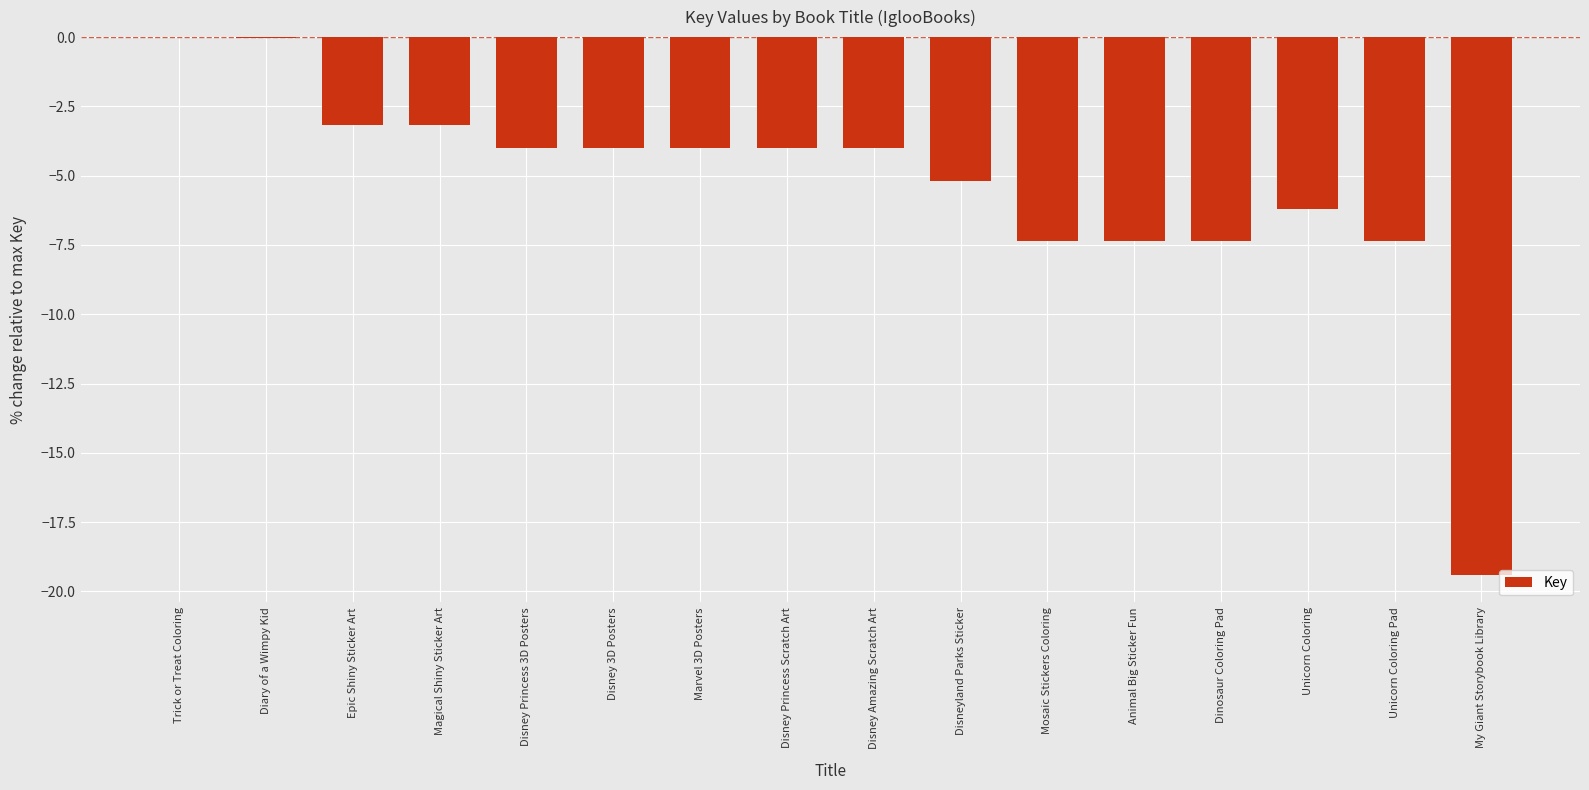

What is the sum of the values at Mosaic Stickers Coloring and Marvel 3D Posters?

-11.4